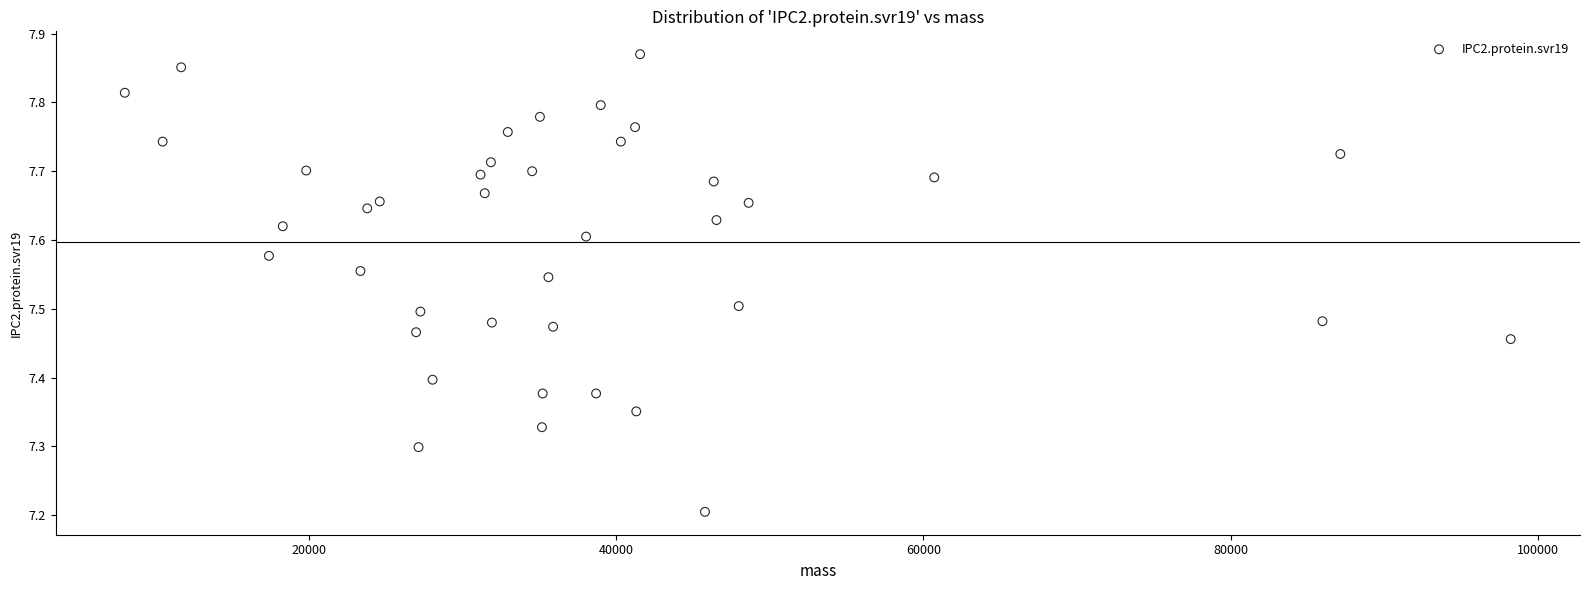

What Y value in the scatter plot is closest to 7?

7.2